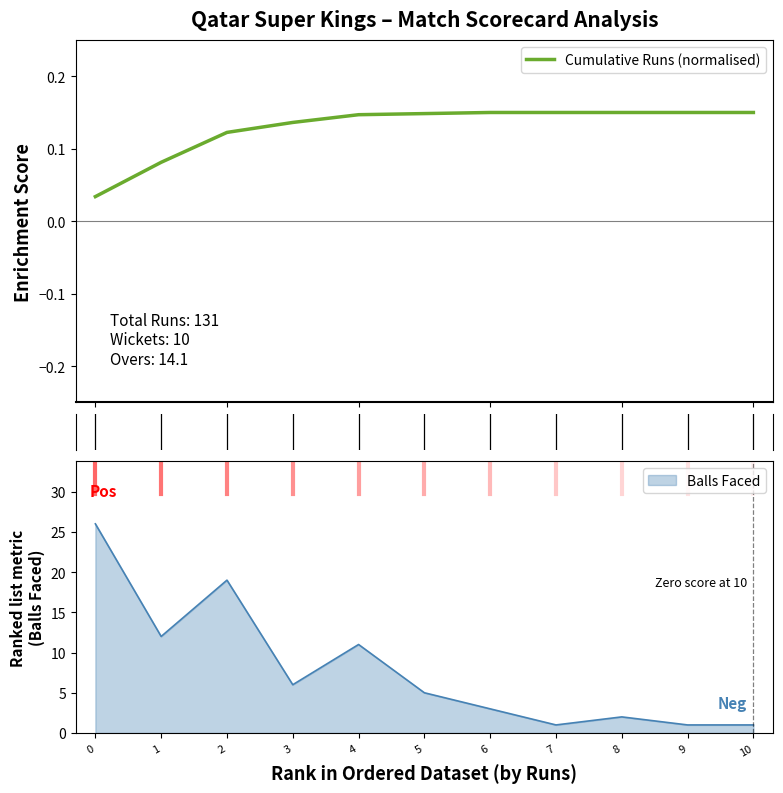

What is the difference between the second highest and minimum values?

0.1